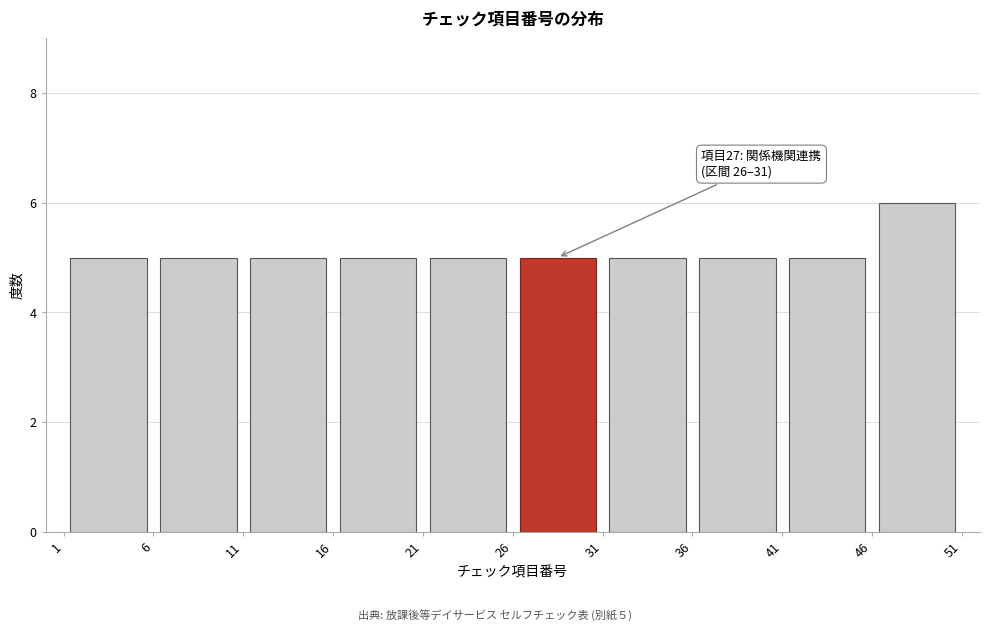

Which range on the x-axis has the tallest bar?

46 to 51